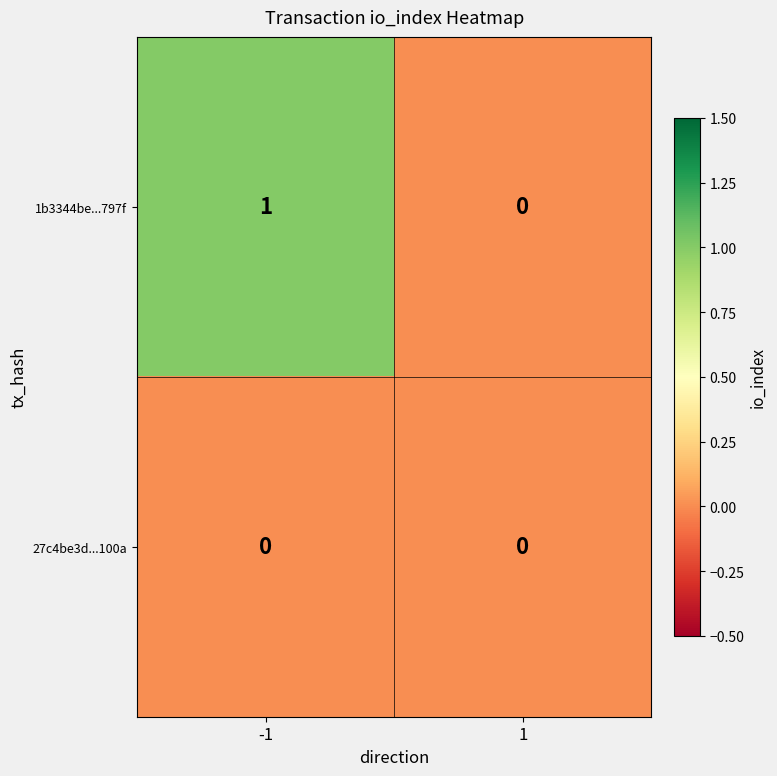

At which category does the chart reach its peak across all series?

-1